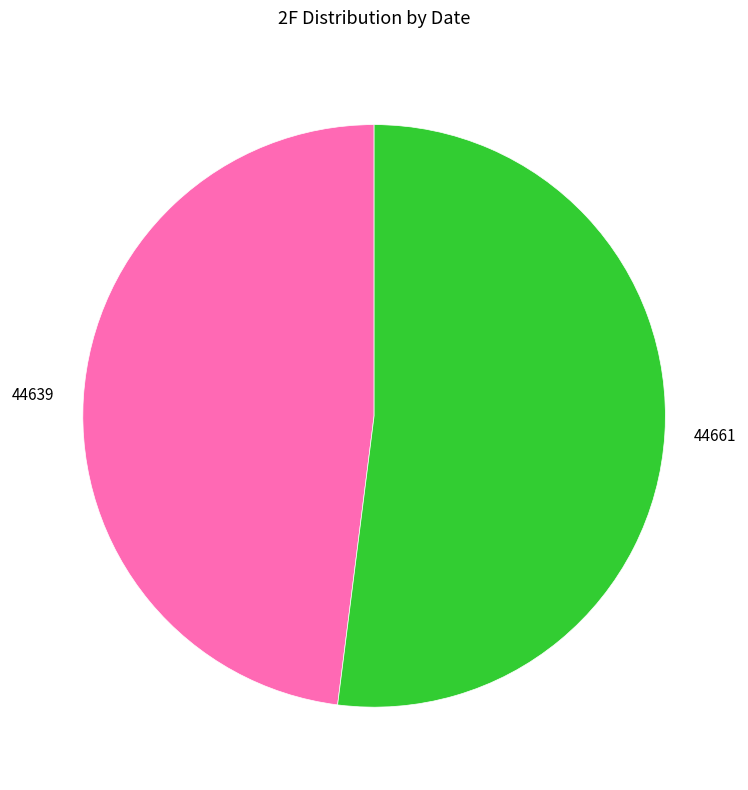

True or false: 44639 accounts for 48% of the total.

True